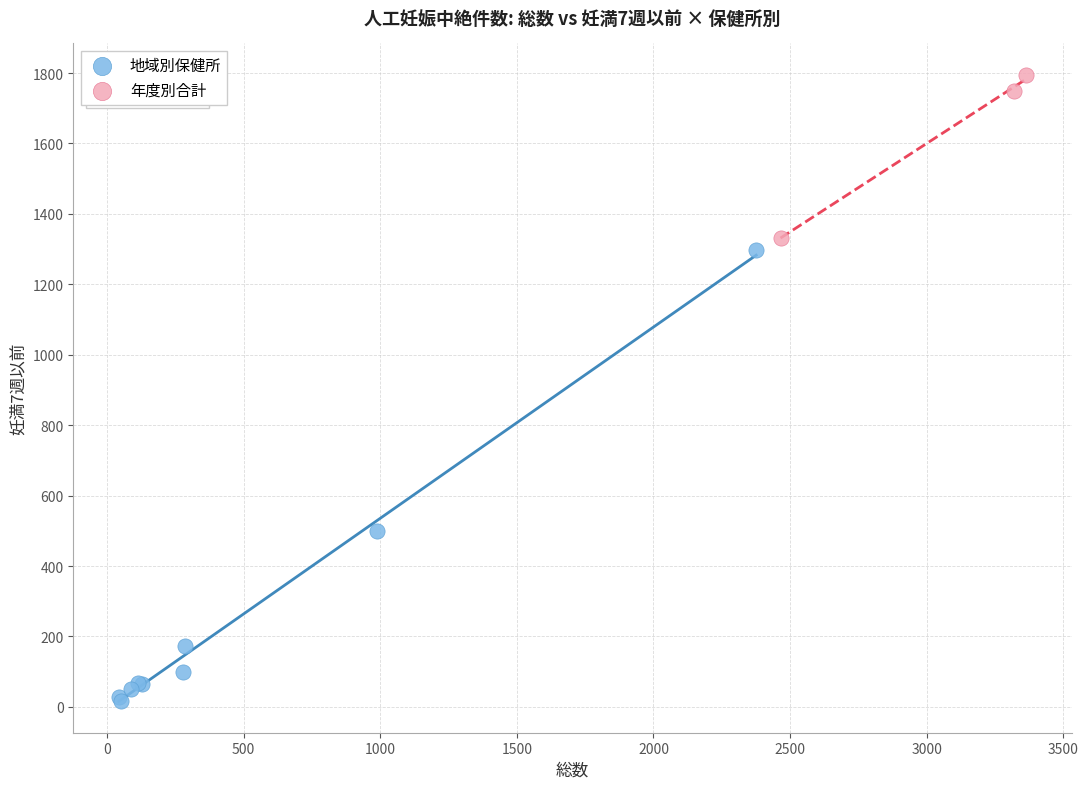

Which series contains the highest Y value?

年度別合計